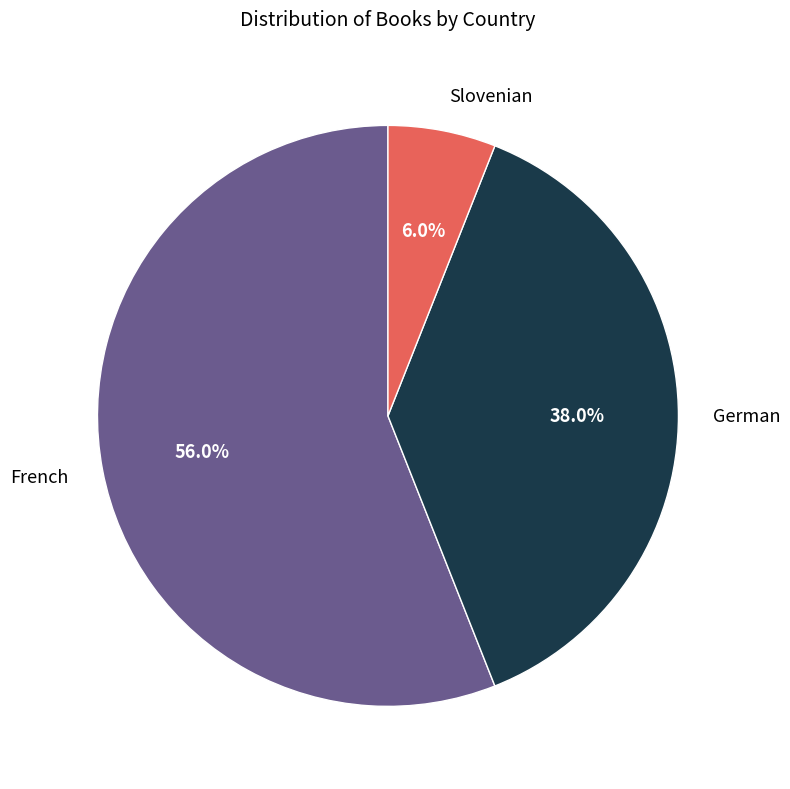

Does Slovenian represent more than half of the total?

No